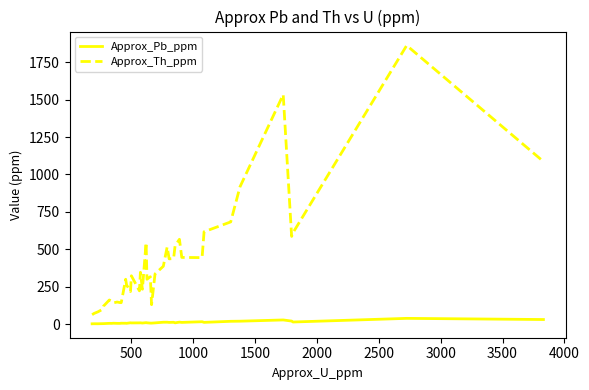

What is the difference between the maximum and second lowest values in the Approx_Th_ppm series?

1790.7